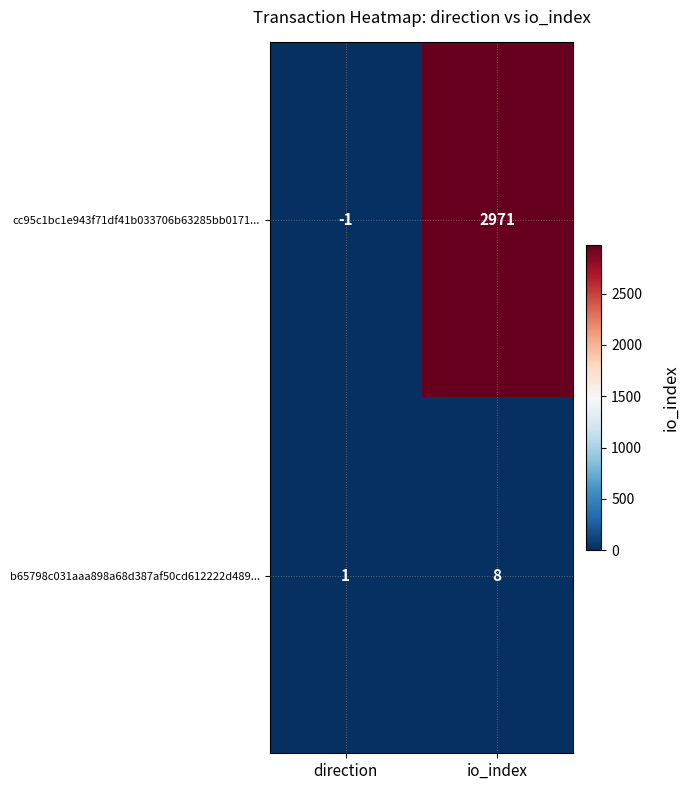

Which category has the highest value in the b65798c031aaa898a68d387af50cd612222d489... series?

io_index